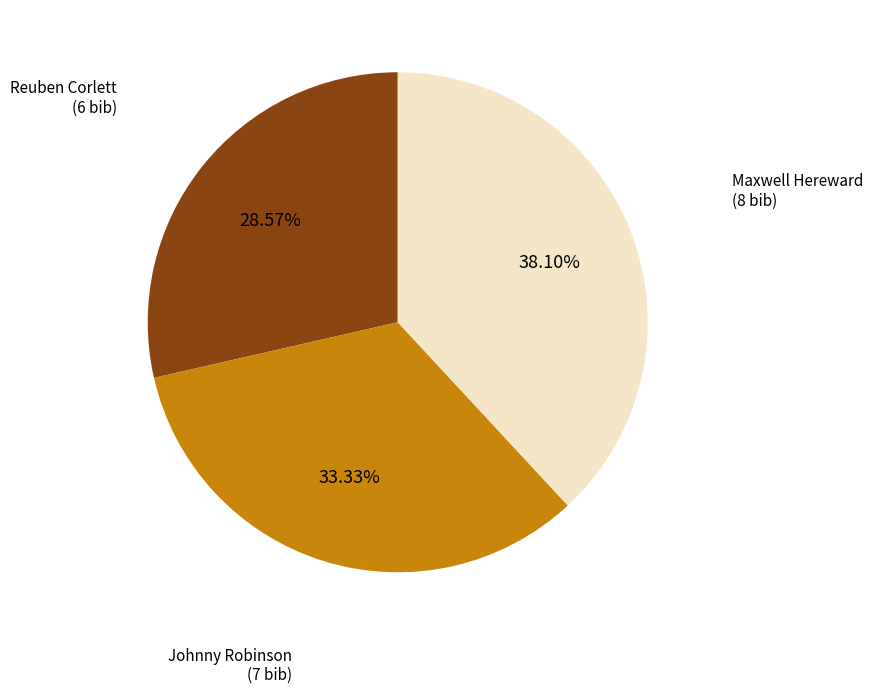

Is there any slice that represents more than half of the pie?

No